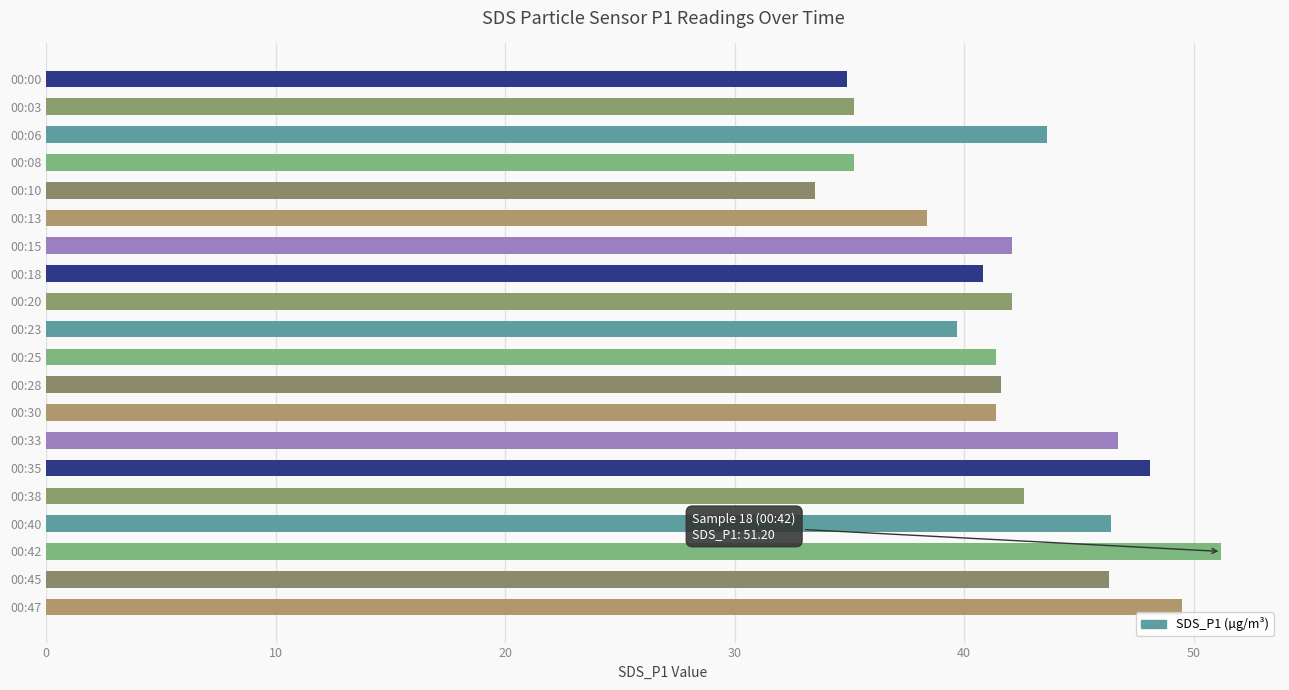

What is the sum of all values?

840.7